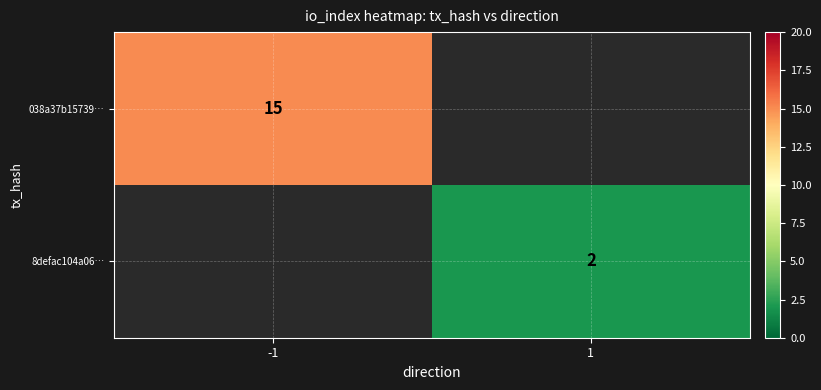

Is it true that 8defac104a06… equals 3.3 at 1?

False